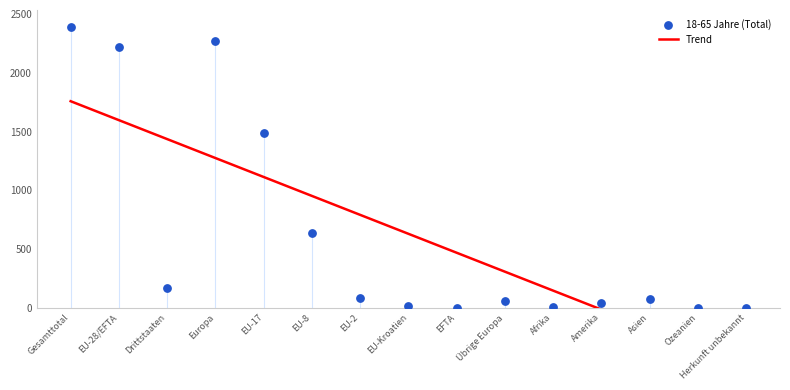

Which series reaches the minimum Y coordinate?

Trend